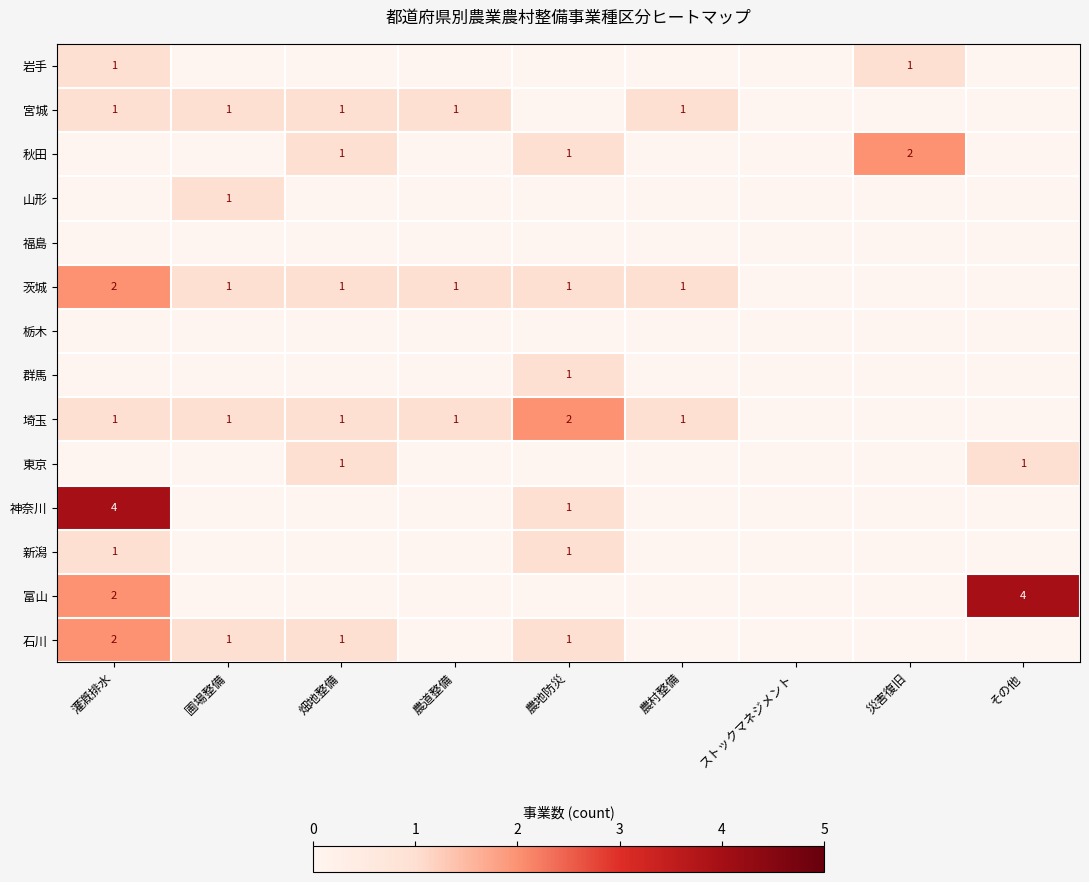

True or false: 神奈川 has a value of 2 at 農地防災.

False